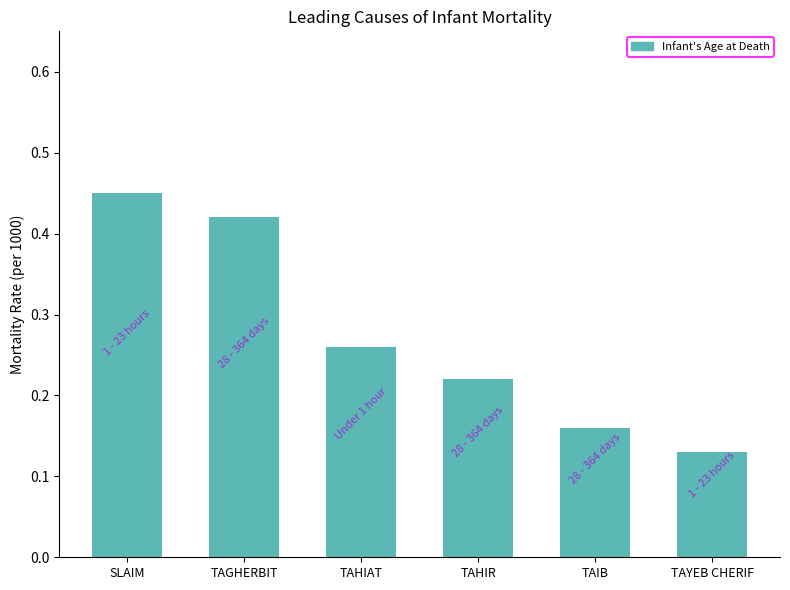

Rank the categories by value from highest to lowest.

SLAIM, TAGHERBIT, TAHIAT, TAHIR, TAIB, TAYEB CHERIF